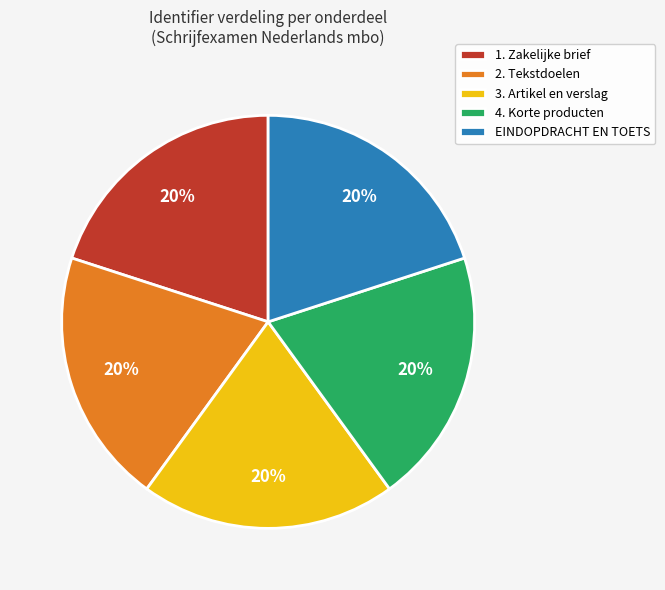

To the nearest percent, what percentage of the pie is EINDOPDRACHT EN TOETS?

20%